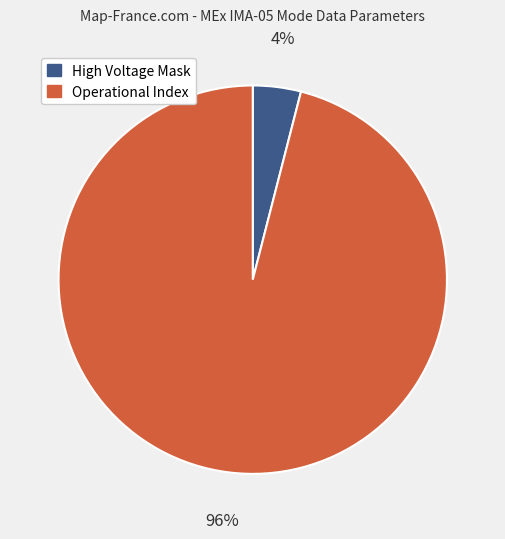

Does any single category account for the majority?

Yes